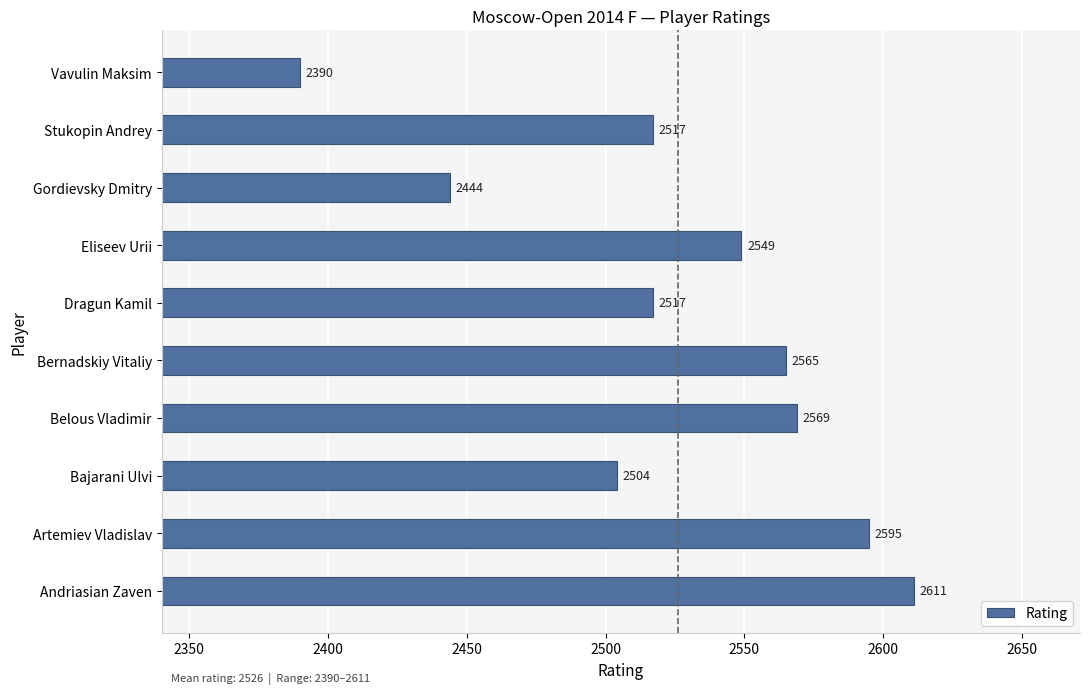

What is the greatest value displayed?

2611